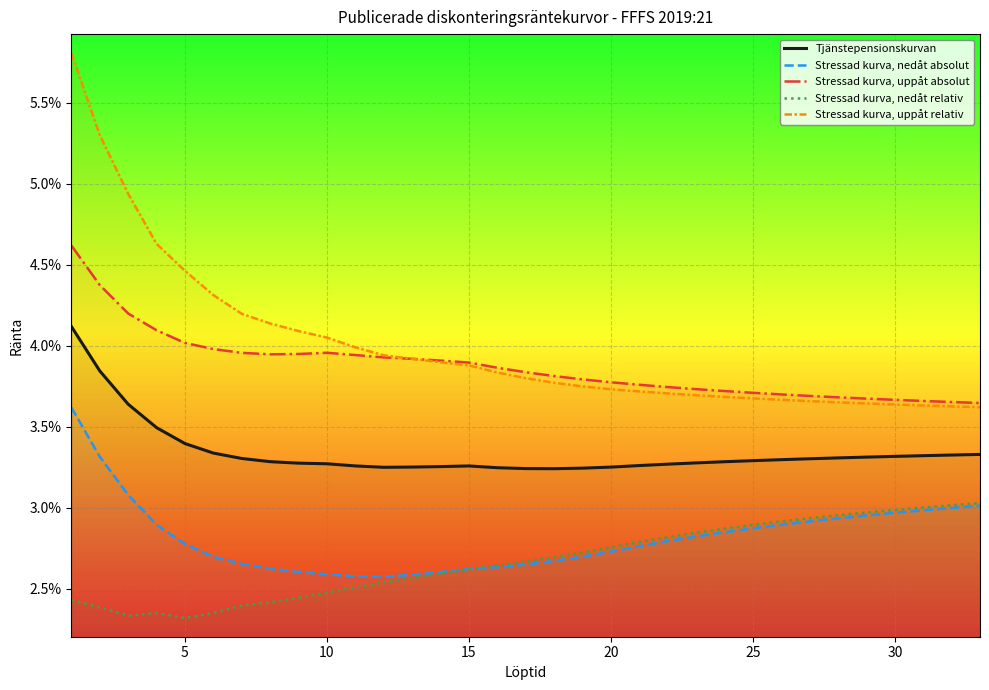

What is the sum of all Tjänstepensionskurvan values?

1.1